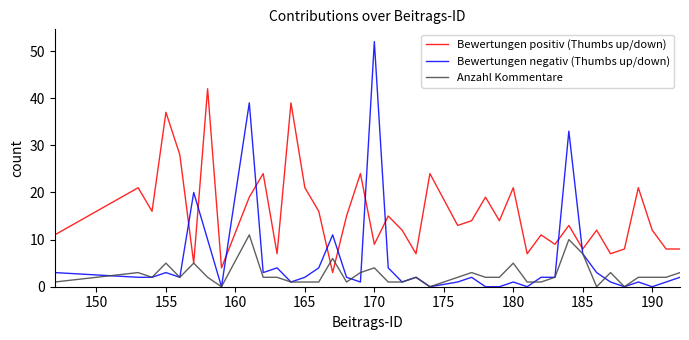

True or false: Anzahl Kommentare and Bewertungen negativ (Thumbs up/down) intersect in this chart.

True